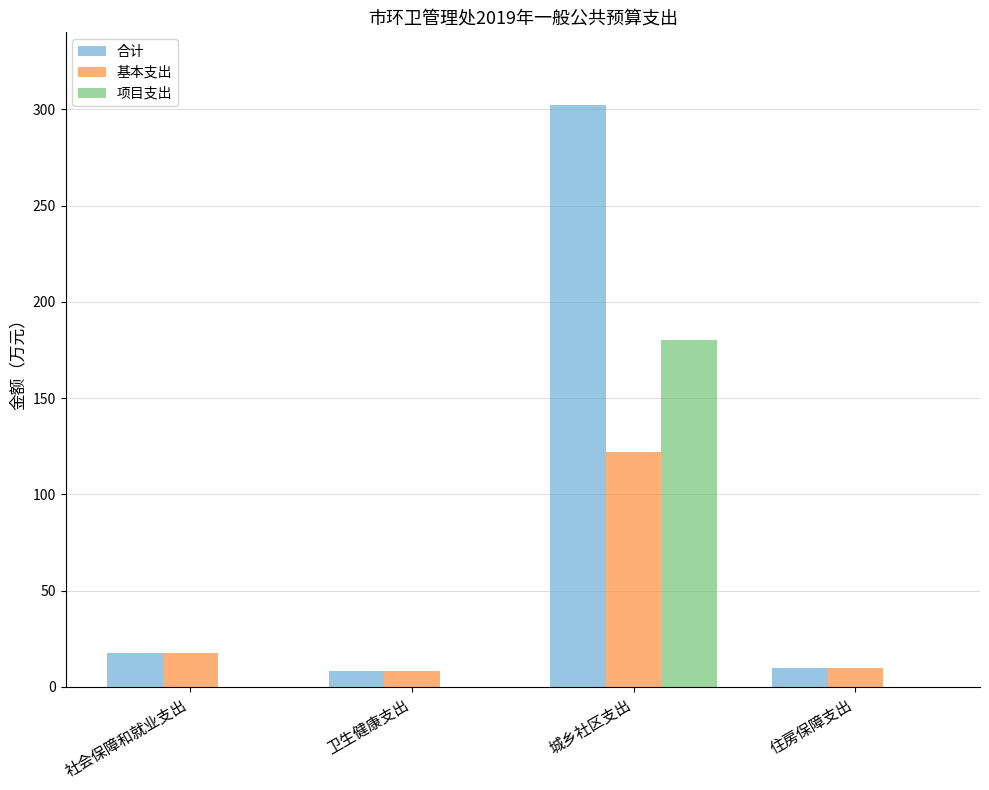

Are the bars horizontal?

No